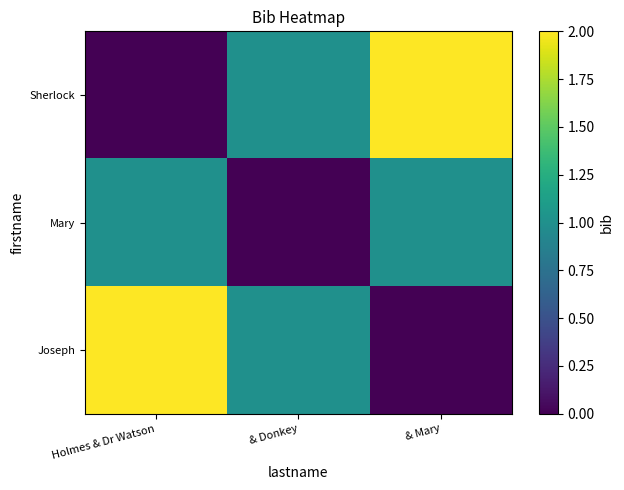

Which series has the largest total across all categories?

Sherlock